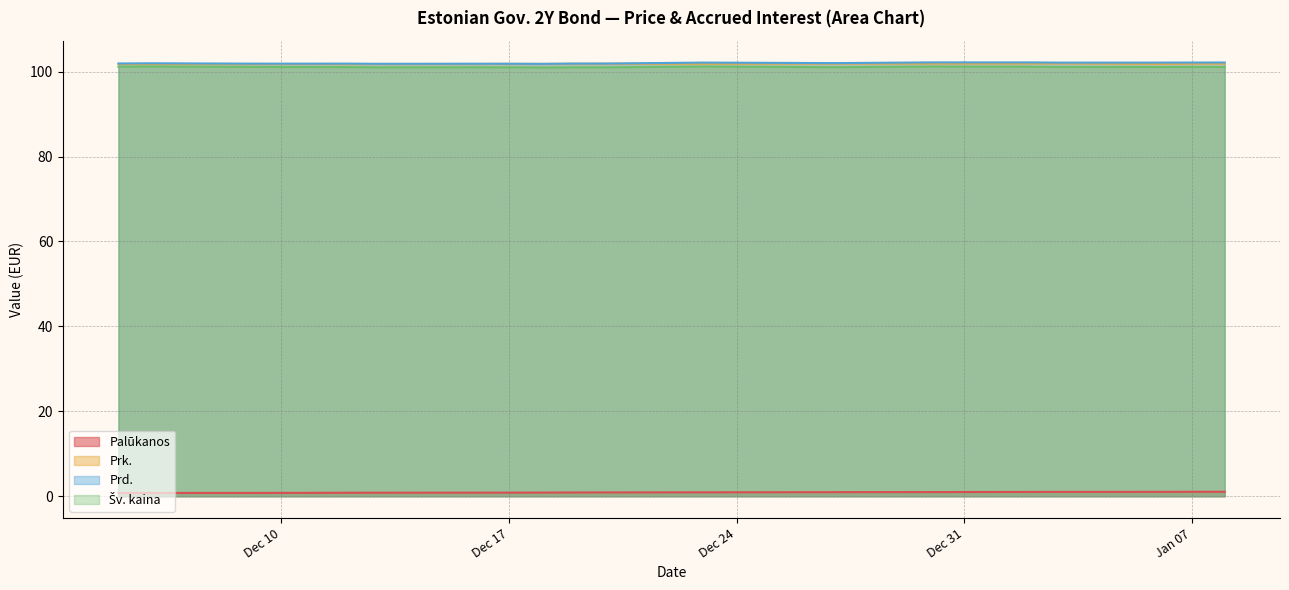

What is the difference between the highest and lowest values at 2024-12-13?

101.0